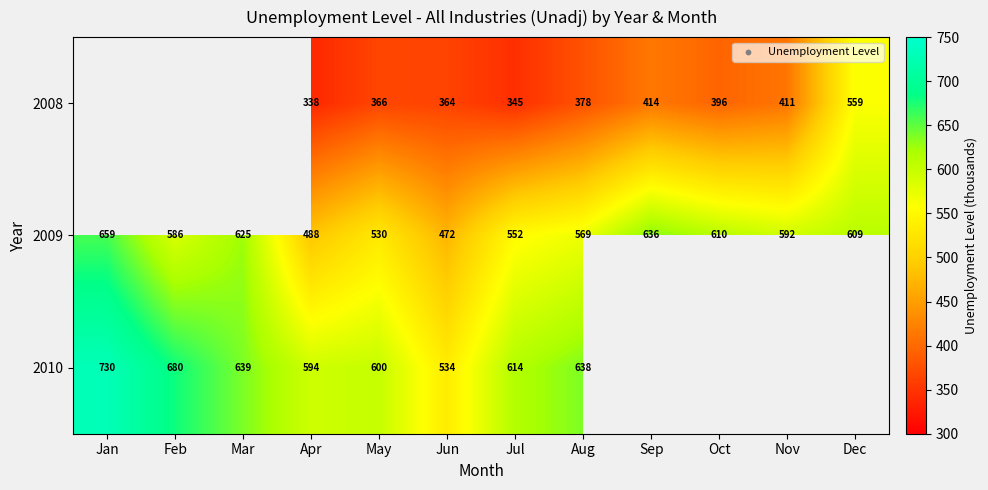

What is the total value across all series at Apr?

1420